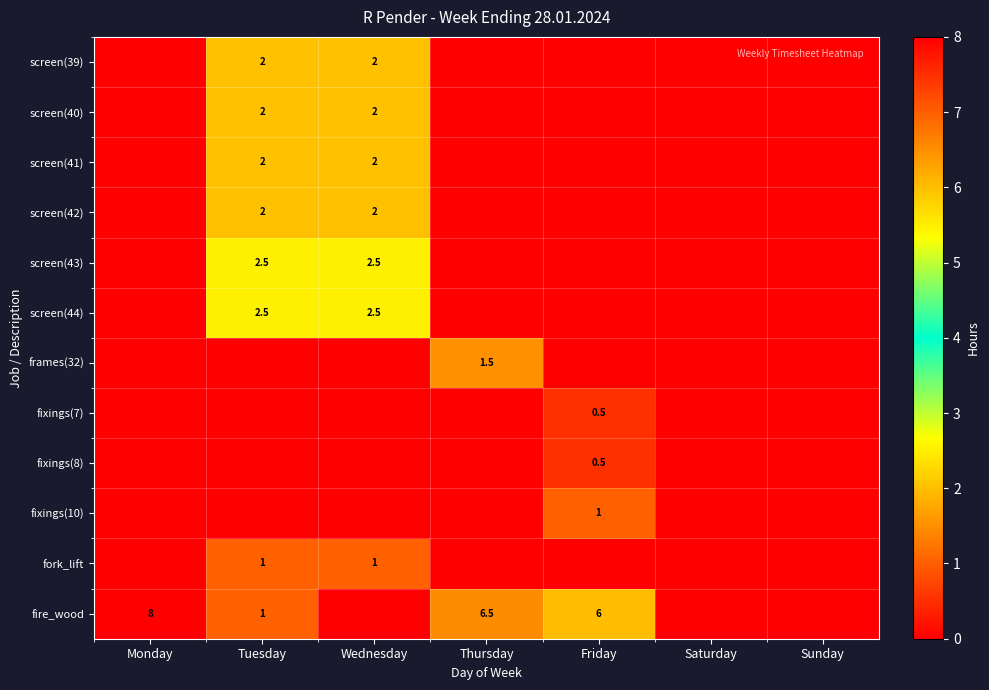

The value of fire_wood at Thursday is 9.7. True or false?

False